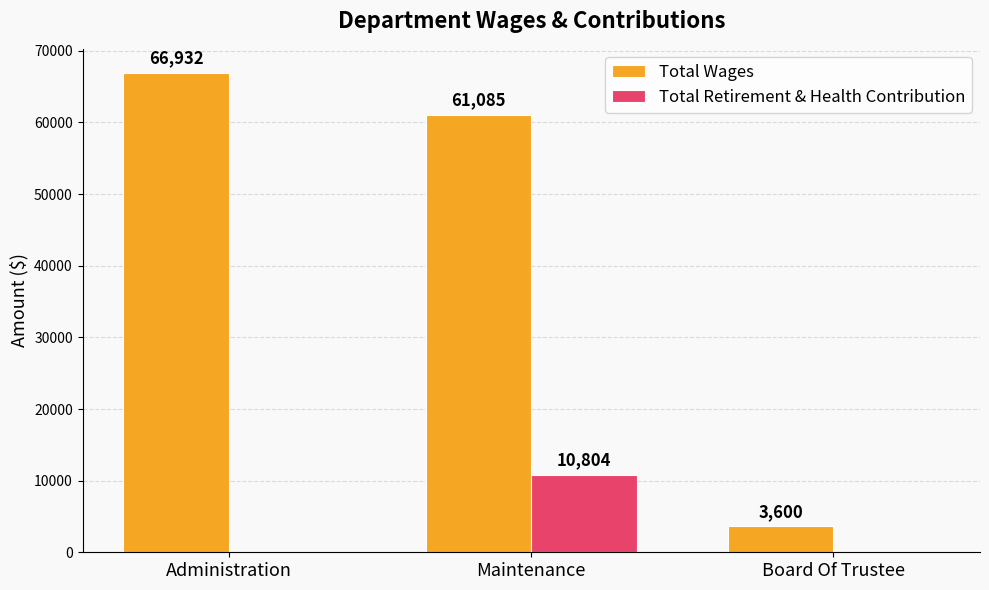

What are all the series names shown in the legend?

Total Wages, Total Retirement & Health Contribution